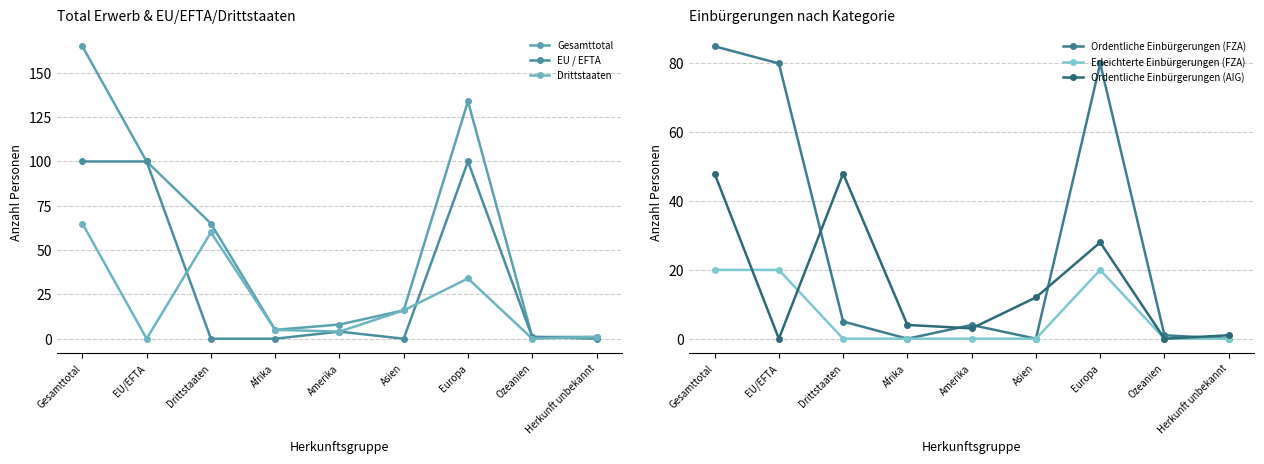

What is the difference between the highest and lowest values at EU/EFTA?

100